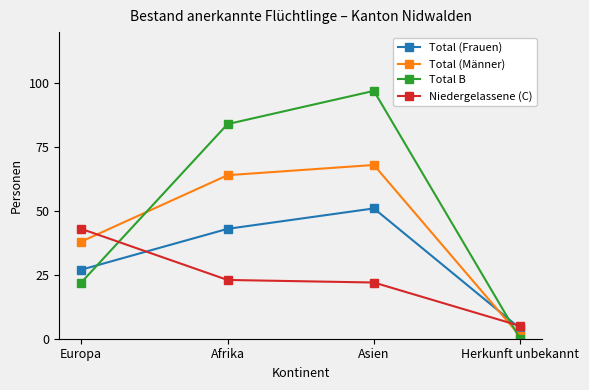

What position from the right is Asien?

2